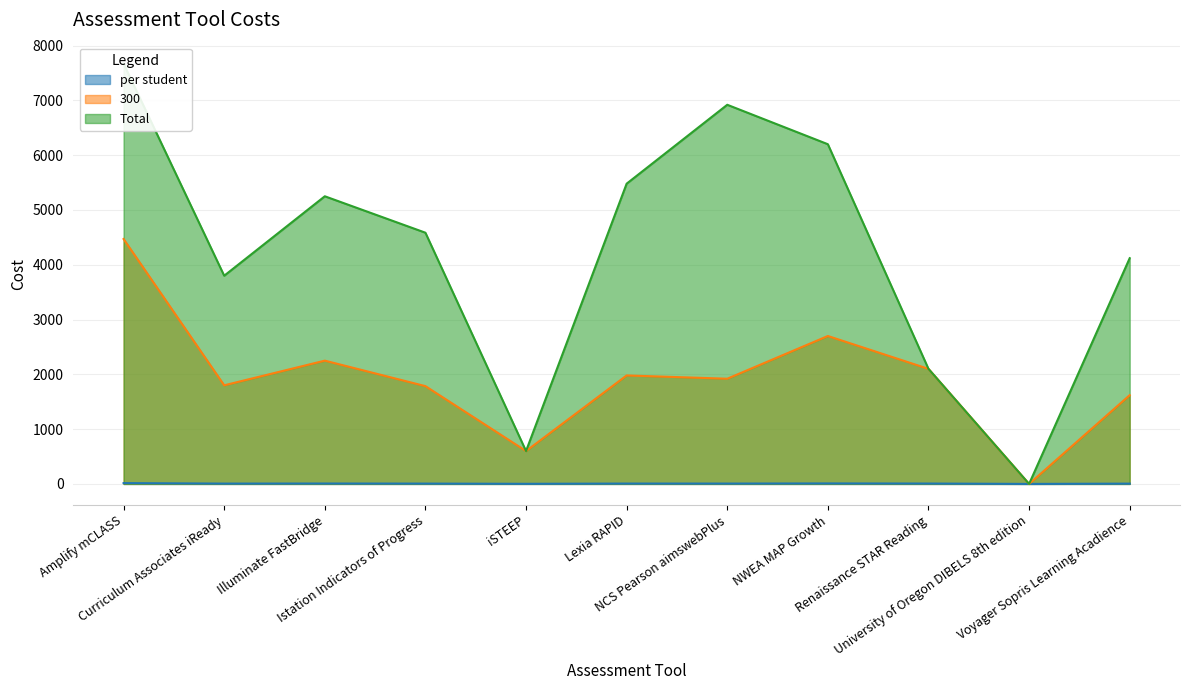

Reading left to right, list all the values displayed in this chart.

per student: 14.9	6.0	7.5	6.0	2.0	6.6	6.4	9.0	7.0	0.0	5.4
300: 4470.0	1800.0	2250.0	1785.0	600.0	1980.0	1920.0	2700.0	2100.0	0.0	1620.0
Total: 7670.0	3800.0	5250.0	4585.0	600.0	5480.0	6920.0	6200.0	2100.0	0.0	4120.0